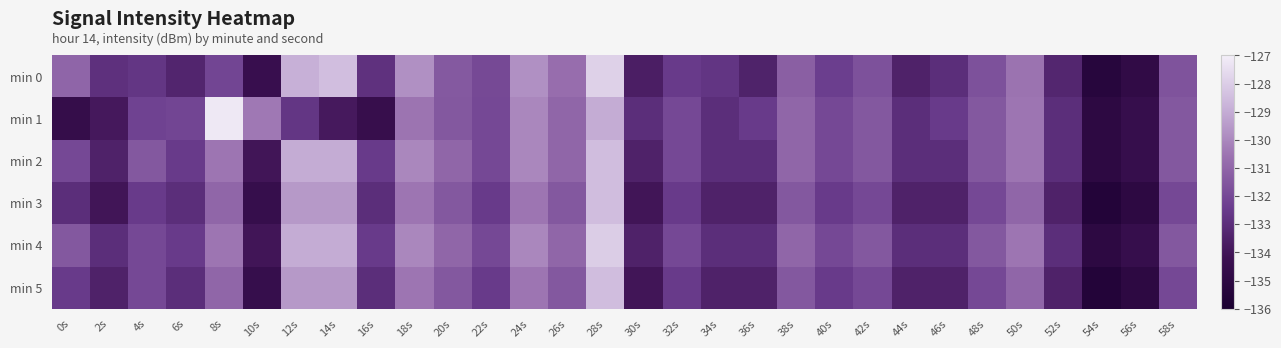

How many data points in min 2 are above -132?

14